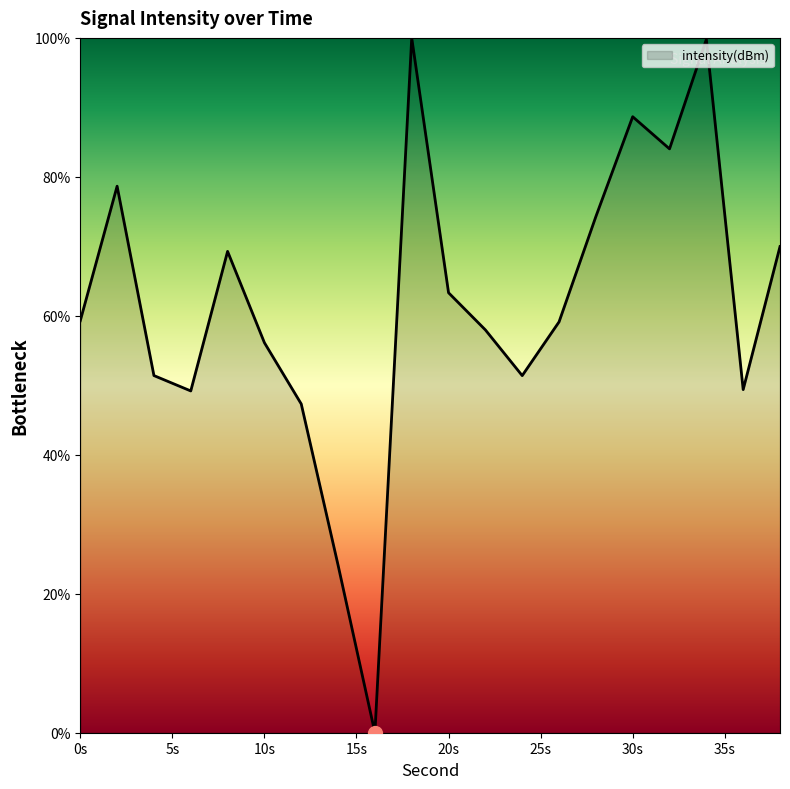

What is the greatest value displayed?

100.0